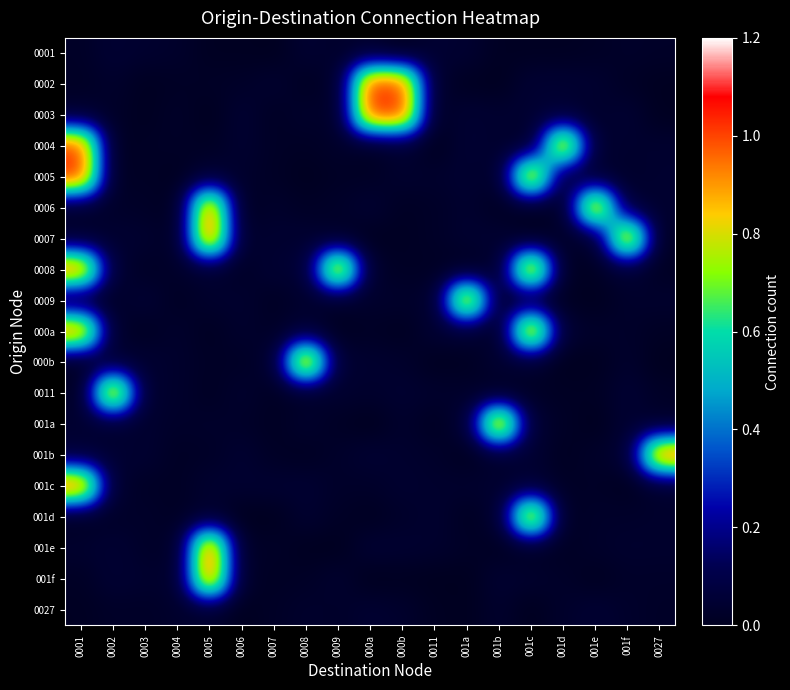

Reading left to right, list all the values displayed in this chart.

0001: 0001=0.0	0002=0.0	0003=0.0	0004=0.0	0005=0.0	0006=0.0	0007=0.0	0008=0.0	0009=0.0	000a=0.0	000b=0.0	0011=0.0	001a=0.0	001b=0.0	001c=0.0	001d=0.0	001e=0.0	001f=0.0	0027=0.0
0002: 0001=0.0	0002=0.0	0003=0.0	0004=0.0	0005=0.0	0006=0.0	0007=0.0	0008=0.0	0009=0.0	000a=1.0	000b=1.0	0011=0.0	001a=0.0	001b=0.0	001c=0.0	001d=0.0	001e=0.0	001f=0.0	0027=0.0
0003: 0001=0.0	0002=0.0	0003=0.0	0004=0.0	0005=0.0	0006=0.0	0007=0.0	0008=0.0	0009=0.0	000a=1.0	000b=1.0	0011=0.0	001a=0.0	001b=0.0	001c=0.0	001d=0.0	001e=0.0	001f=0.0	0027=0.0
0004: 0001=1.0	0002=0.0	0003=0.0	0004=0.0	0005=0.0	0006=0.0	0007=0.0	0008=0.0	0009=0.0	000a=0.0	000b=0.0	0011=0.0	001a=0.0	001b=0.0	001c=0.0	001d=1.0	001e=0.0	001f=0.0	0027=0.0
0005: 0001=1.0	0002=0.0	0003=0.0	0004=0.0	0005=0.0	0006=0.0	0007=0.0	0008=0.0	0009=0.0	000a=0.0	000b=0.0	0011=0.0	001a=0.0	001b=0.0	001c=1.0	001d=0.0	001e=0.0	001f=0.0	0027=0.0
0006: 0001=0.0	0002=0.0	0003=0.0	0004=0.0	0005=1.0	0006=0.0	0007=0.0	0008=0.0	0009=0.0	000a=0.0	000b=0.0	0011=0.0	001a=0.0	001b=0.0	001c=0.0	001d=0.0	001e=1.0	001f=0.0	0027=0.0
0007: 0001=0.0	0002=0.0	0003=0.0	0004=0.0	0005=1.0	0006=0.0	0007=0.0	0008=0.0	0009=0.0	000a=0.0	000b=0.0	0011=0.0	001a=0.0	001b=0.0	001c=0.0	001d=0.0	001e=0.0	001f=1.0	0027=0.0
0008: 0001=1.0	0002=0.0	0003=0.0	0004=0.0	0005=0.0	0006=0.0	0007=0.0	0008=0.0	0009=1.0	000a=0.0	000b=0.0	0011=0.0	001a=0.0	001b=0.0	001c=1.0	001d=0.0	001e=0.0	001f=0.0	0027=0.0
0009: 0001=0.0	0002=0.0	0003=0.0	0004=0.0	0005=0.0	0006=0.0	0007=0.0	0008=0.0	0009=0.0	000a=0.0	000b=0.0	0011=0.0	001a=1.0	001b=0.0	001c=0.0	001d=0.0	001e=0.0	001f=0.0	0027=0.0
000a: 0001=1.0	0002=0.0	0003=0.0	0004=0.0	0005=0.0	0006=0.0	0007=0.0	0008=0.0	0009=0.0	000a=0.0	000b=0.0	0011=0.0	001a=0.0	001b=0.0	001c=1.0	001d=0.0	001e=0.0	001f=0.0	0027=0.0
000b: 0001=0.0	0002=0.0	0003=0.0	0004=0.0	0005=0.0	0006=0.0	0007=0.0	0008=1.0	0009=0.0	000a=0.0	000b=0.0	0011=0.0	001a=0.0	001b=0.0	001c=0.0	001d=0.0	001e=0.0	001f=0.0	0027=0.0
0011: 0001=0.0	0002=1.0	0003=0.0	0004=0.0	0005=0.0	0006=0.0	0007=0.0	0008=0.0	0009=0.0	000a=0.0	000b=0.0	0011=0.0	001a=0.0	001b=0.0	001c=0.0	001d=0.0	001e=0.0	001f=0.0	0027=0.0
001a: 0001=0.0	0002=0.0	0003=0.0	0004=0.0	0005=0.0	0006=0.0	0007=0.0	0008=0.0	0009=0.0	000a=0.0	000b=0.0	0011=0.0	001a=0.0	001b=1.0	001c=0.0	001d=0.0	001e=0.0	001f=0.0	0027=0.0
001b: 0001=0.0	0002=0.0	0003=0.0	0004=0.0	0005=0.0	0006=0.0	0007=0.0	0008=0.0	0009=0.0	000a=0.0	000b=0.0	0011=0.0	001a=0.0	001b=0.0	001c=0.0	001d=0.0	001e=0.0	001f=0.0	0027=1.0
001c: 0001=1.0	0002=0.0	0003=0.0	0004=0.0	0005=0.0	0006=0.0	0007=0.0	0008=0.0	0009=0.0	000a=0.0	000b=0.0	0011=0.0	001a=0.0	001b=0.0	001c=0.0	001d=0.0	001e=0.0	001f=0.0	0027=0.0
001d: 0001=0.0	0002=0.0	0003=0.0	0004=0.0	0005=0.0	0006=0.0	0007=0.0	0008=0.0	0009=0.0	000a=0.0	000b=0.0	0011=0.0	001a=0.0	001b=0.0	001c=1.0	001d=0.0	001e=0.0	001f=0.0	0027=0.0
001e: 0001=0.0	0002=0.0	0003=0.0	0004=0.0	0005=1.0	0006=0.0	0007=0.0	0008=0.0	0009=0.0	000a=0.0	000b=0.0	0011=0.0	001a=0.0	001b=0.0	001c=0.0	001d=0.0	001e=0.0	001f=0.0	0027=0.0
001f: 0001=0.0	0002=0.0	0003=0.0	0004=0.0	0005=1.0	0006=0.0	0007=0.0	0008=0.0	0009=0.0	000a=0.0	000b=0.0	0011=0.0	001a=0.0	001b=0.0	001c=0.0	001d=0.0	001e=0.0	001f=0.0	0027=0.0
0027: 0001=0.0	0002=0.0	0003=0.0	0004=0.0	0005=0.0	0006=0.0	0007=0.0	0008=0.0	0009=0.0	000a=0.0	000b=0.0	0011=0.0	001a=0.0	001b=0.0	001c=0.0	001d=0.0	001e=0.0	001f=0.0	0027=0.0